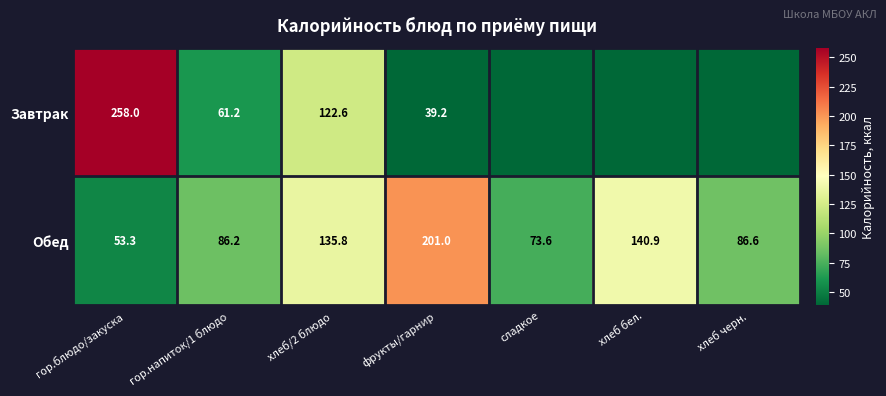

List the labels in order of Обед value, smallest first.

гор.блюдо/закуска, сладкое, гор.напиток/1 блюдо, хлеб черн., хлеб/2 блюдо, хлеб бел., фрукты/гарнир